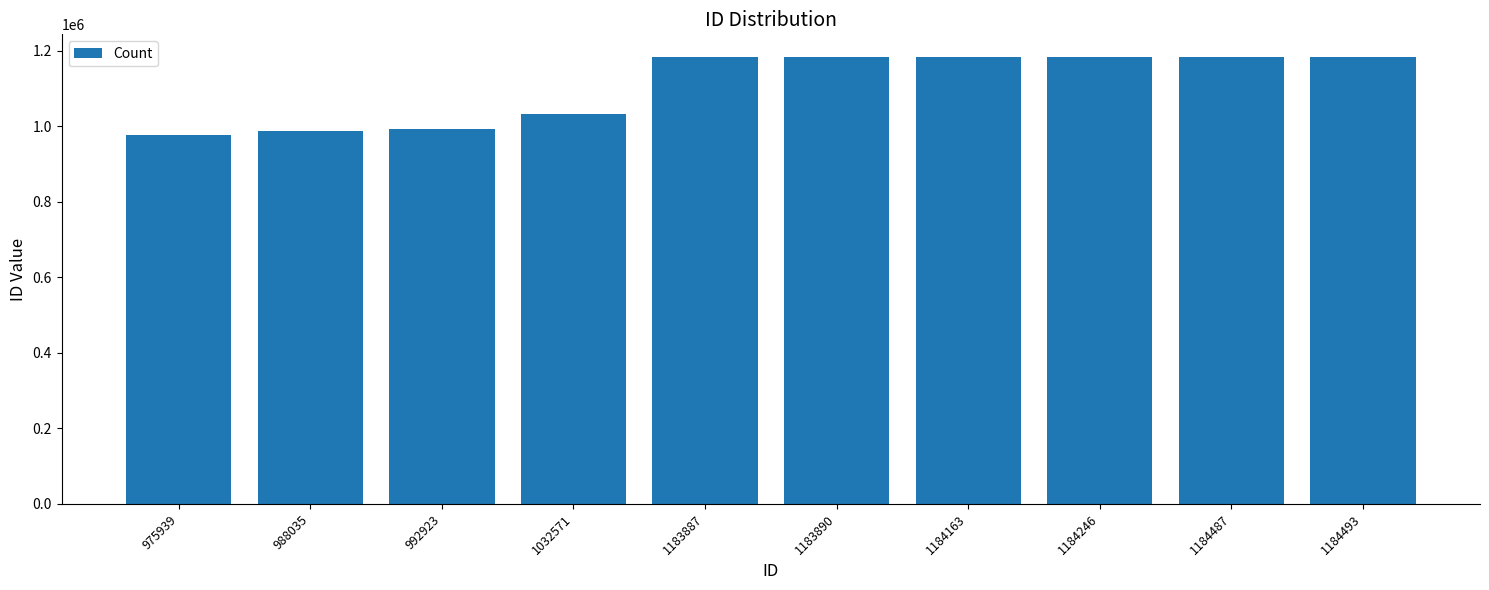

How many values are below 1183890?

5